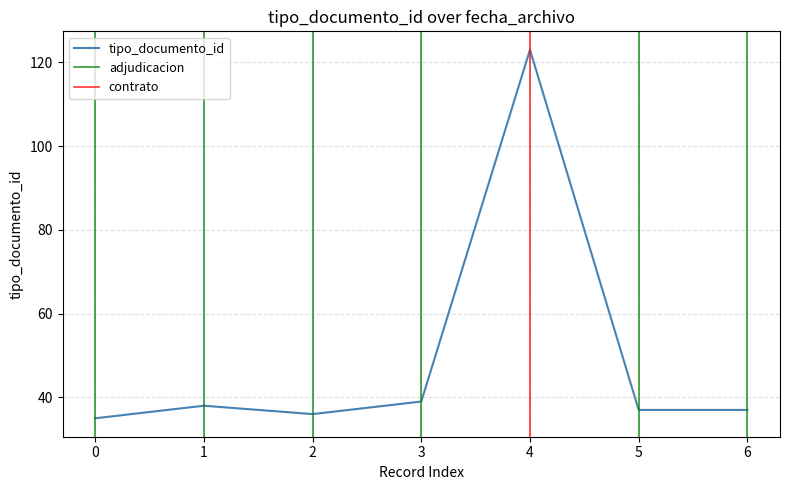

What is the minimum value for tipo_documento_id?

35